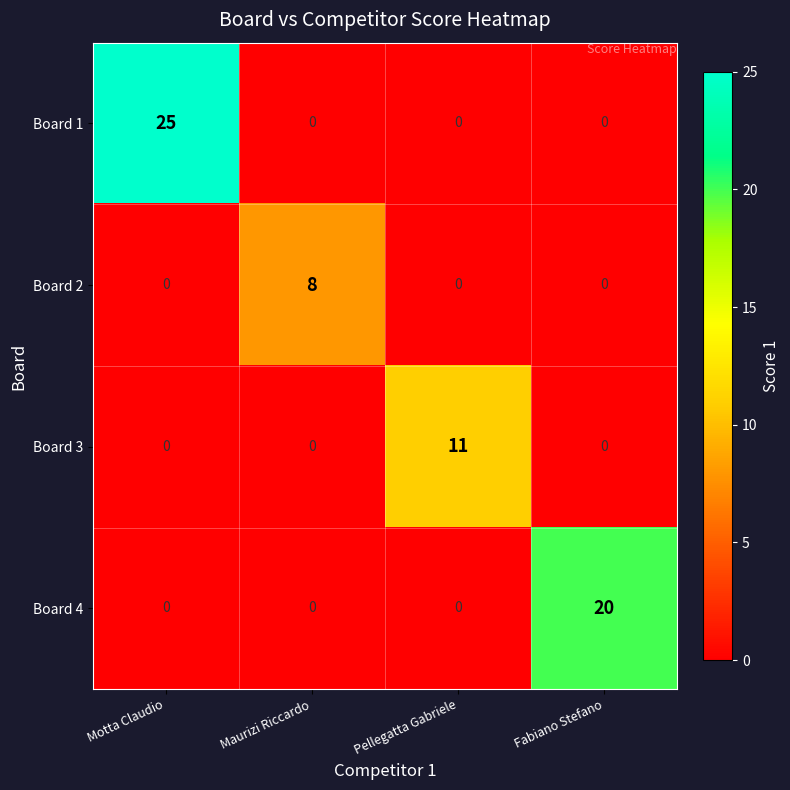

Count the Board 3 values in the range 0 to 11.

4